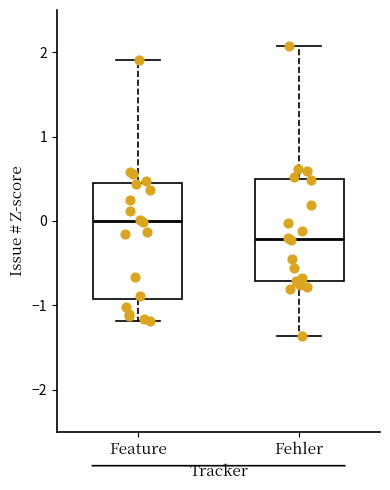

Reading left to right, transcribe this box plot: for each box, give where its median line is, the range the box spans, and where its two whiskers end, as read against the y-axis. The values are not printed on the chart, so give them approximately, as read against the axis.

Feature: median 0.0, box -0.9 to 0.5, whiskers -1.2 to 1.9
Fehler: median -0.2, box -0.7 to 0.5, whiskers -1.4 to 2.1